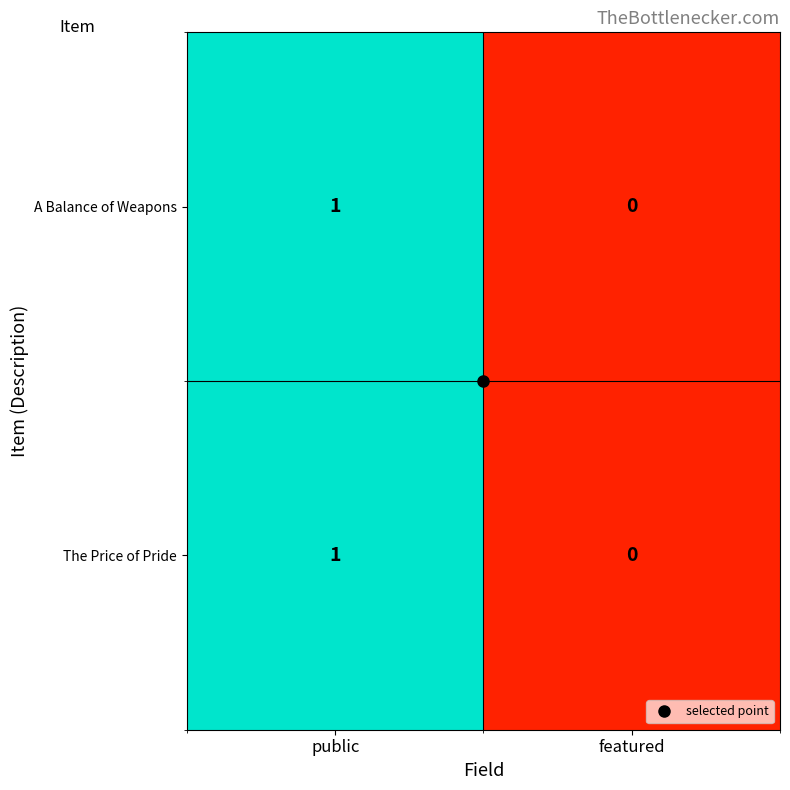

How many values in the A Balance of Weapons series are below 1?

1